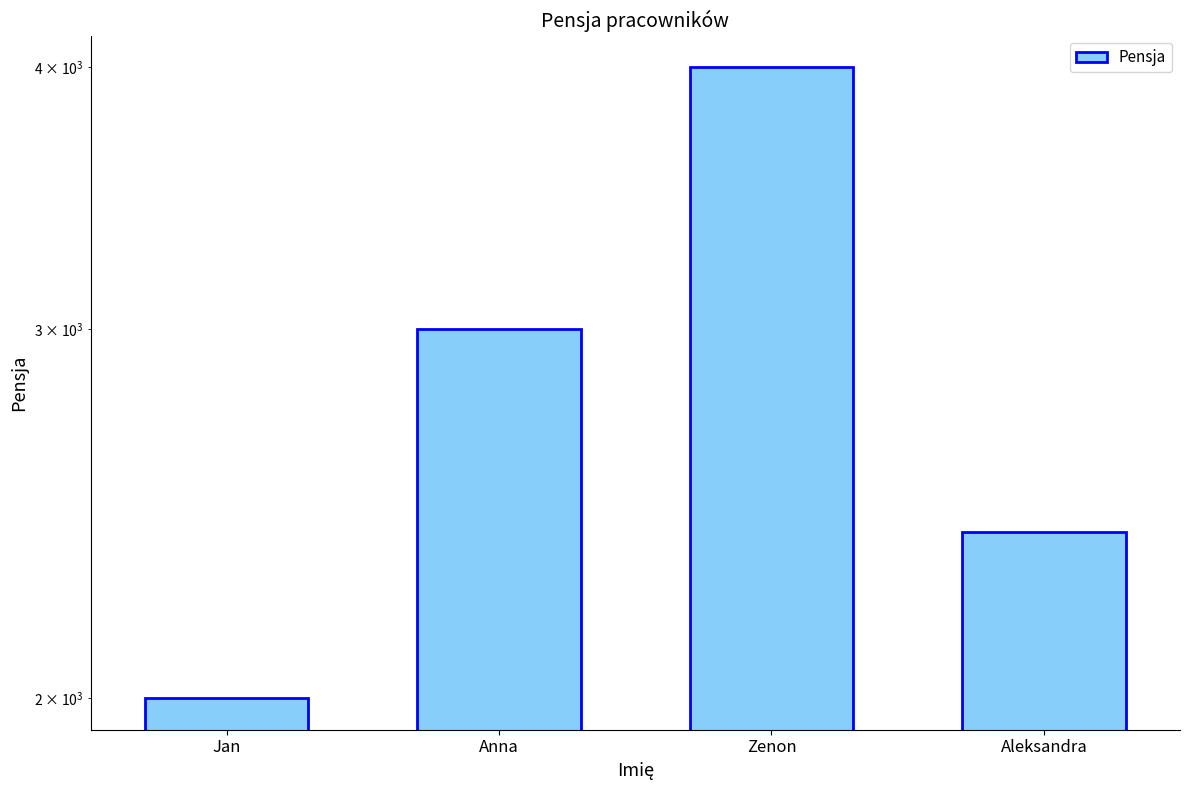

Reading left to right, transcribe all the data shown in this chart.

Jan=2000	Anna=3000	Zenon=4000	Aleksandra=2400